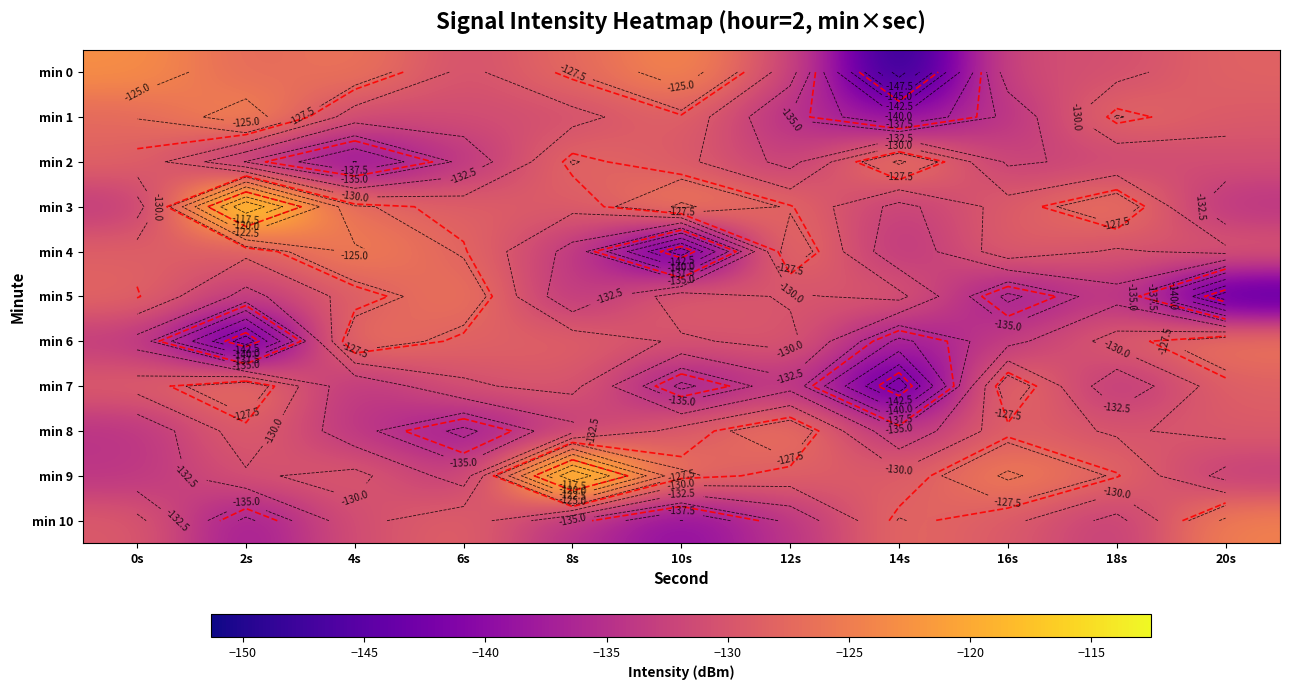

What is the difference between the min 1 values at 0s and 6s?

3.6